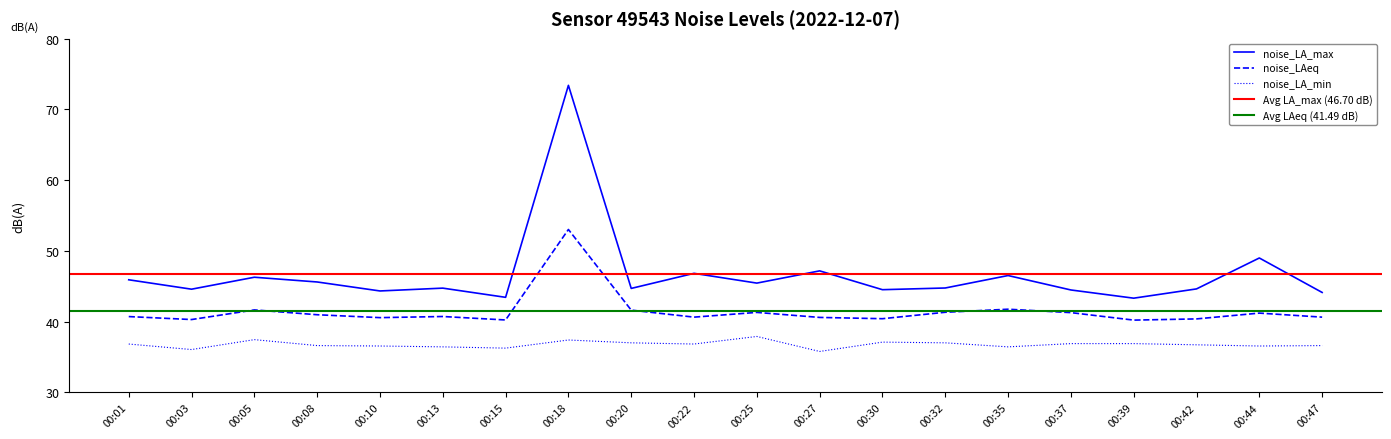

What is the minimum value for noise_LAeq?

40.2